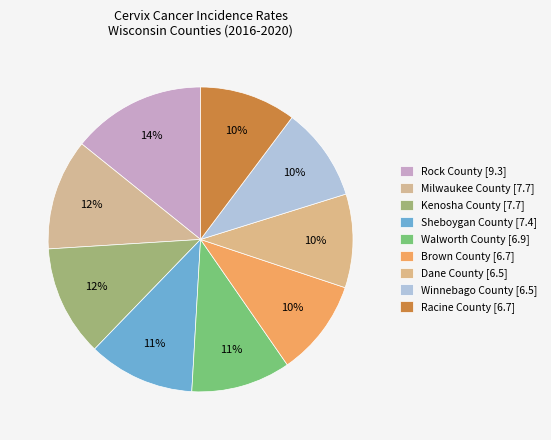

Count the number of slices in the pie.

9